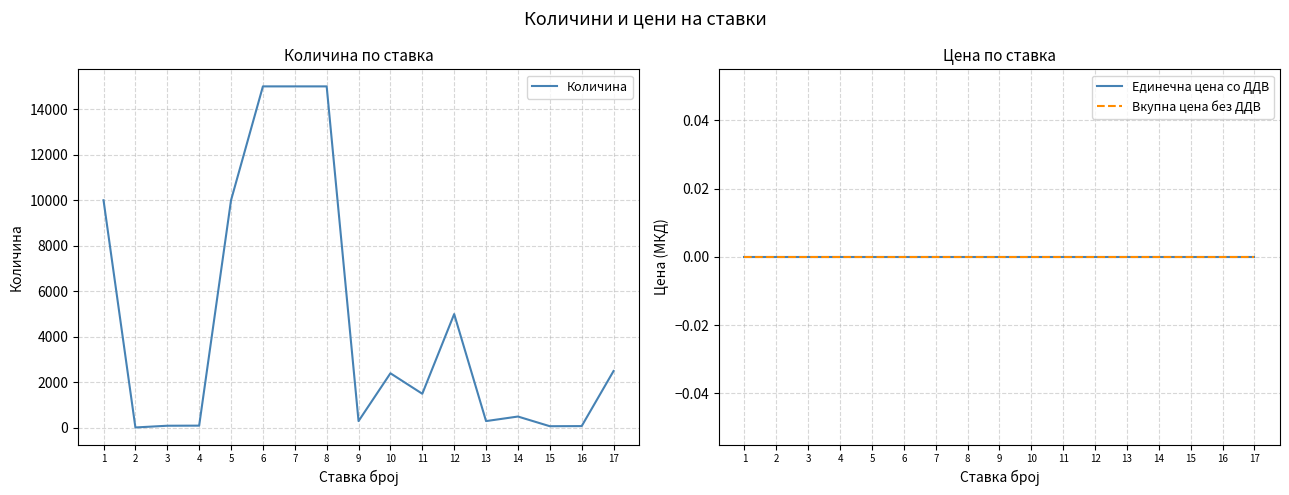

At which label is Количина closest to 7510?

1